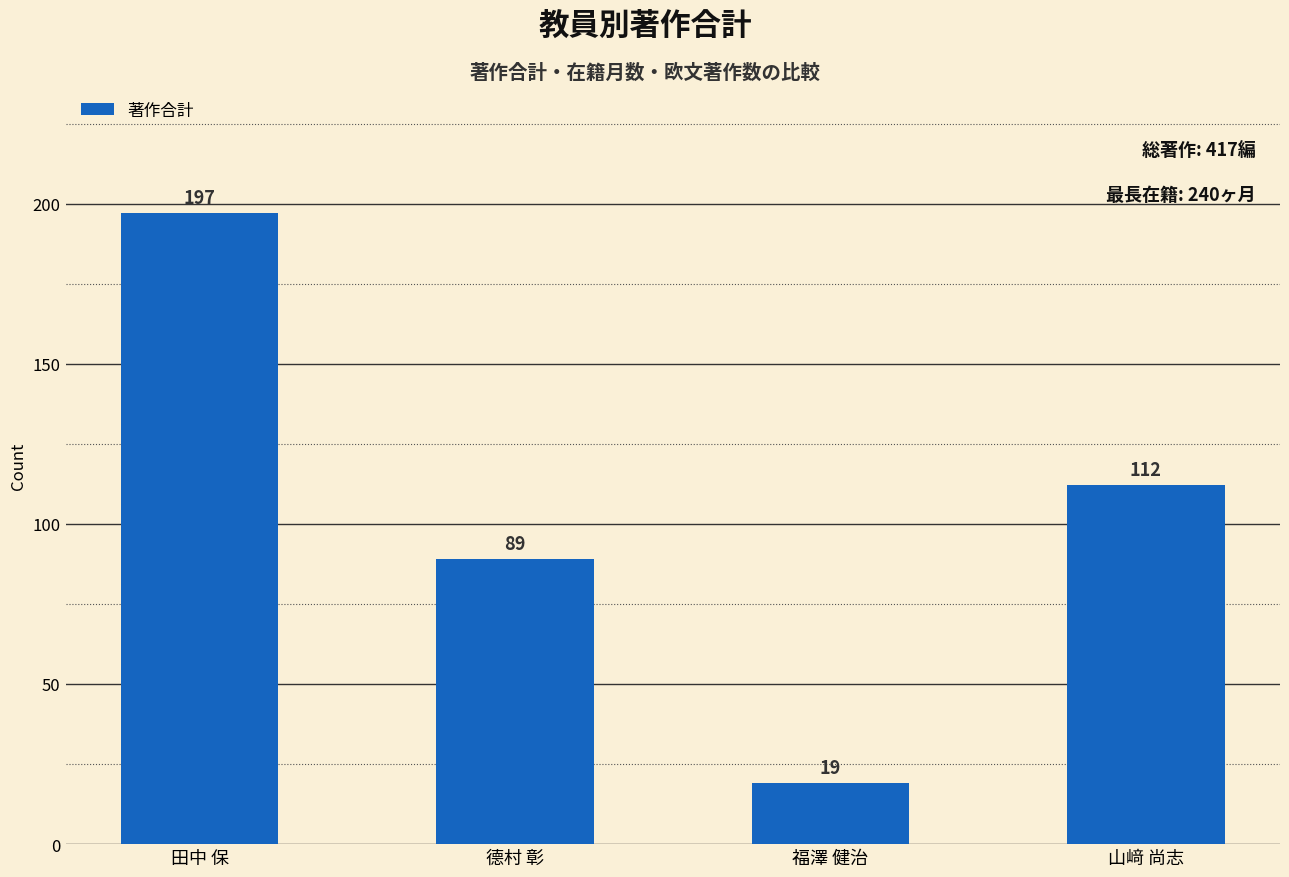

Approximately how many times larger is the value at 田中 保 compared to 山﨑 尚志?

1.8